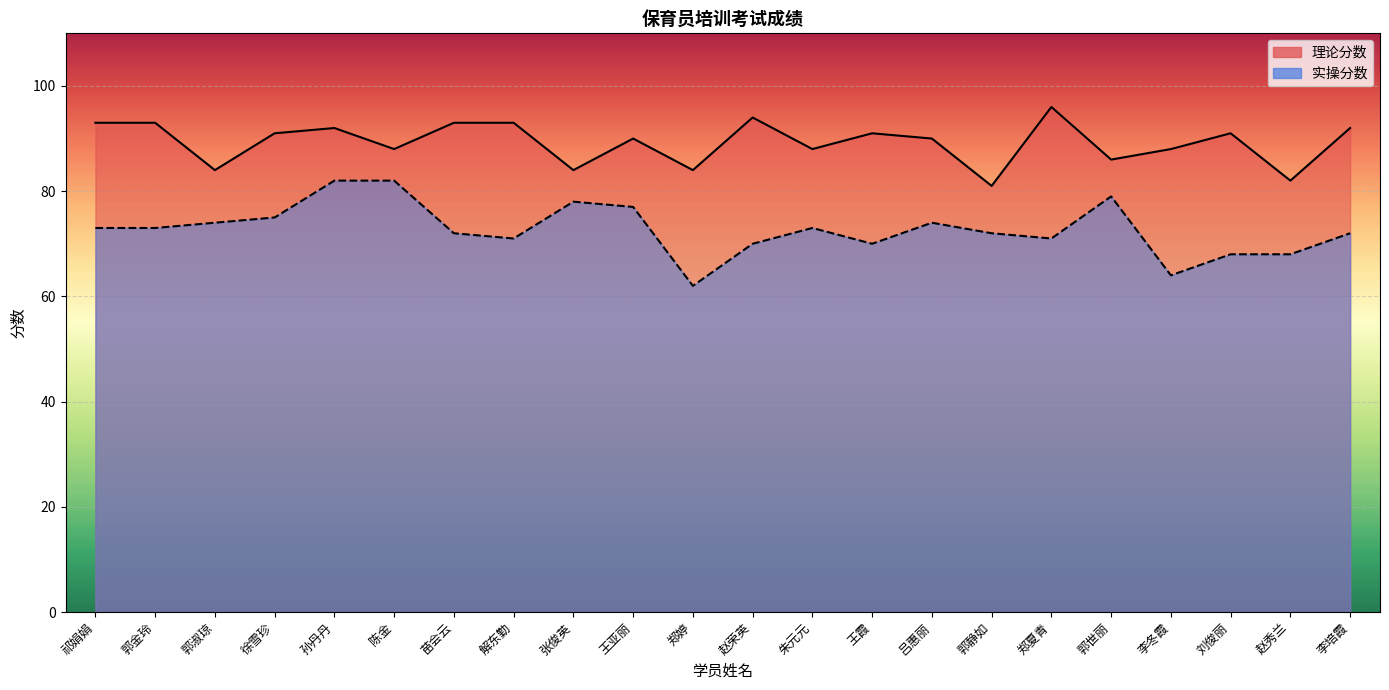

At 郭淑琼, list the series in order from smallest to largest.

实操分数, 理论分数